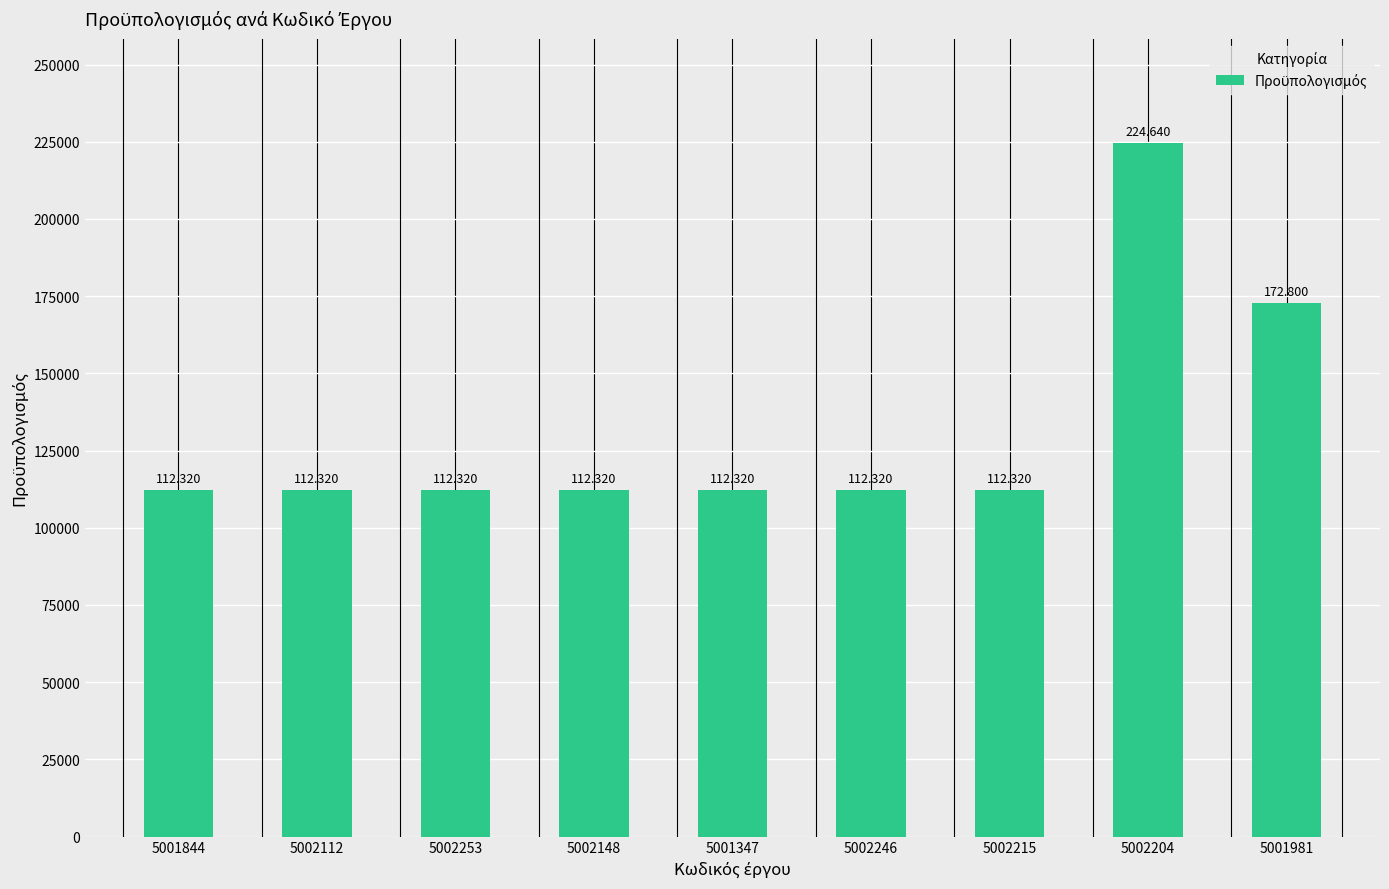

Are the bars grouped side by side (vs. stacked)?

No